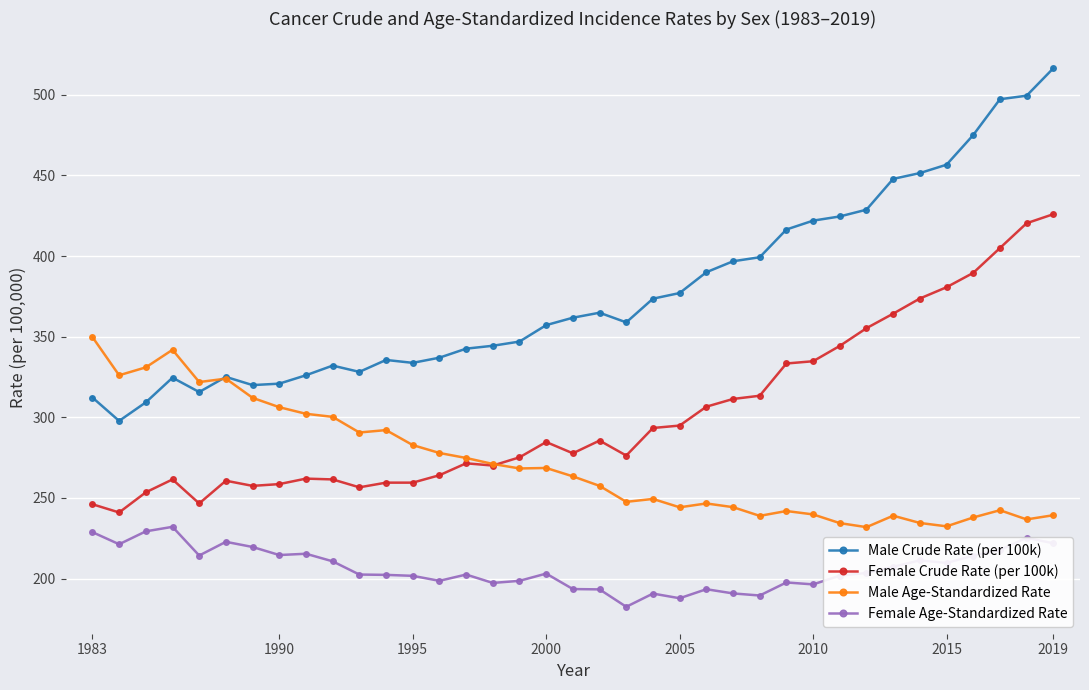

List the series in order of their peak value, highest first.

Male Crude Rate (per 100k), Female Crude Rate (per 100k), Male Age-Standardized Rate, Female Age-Standardized Rate